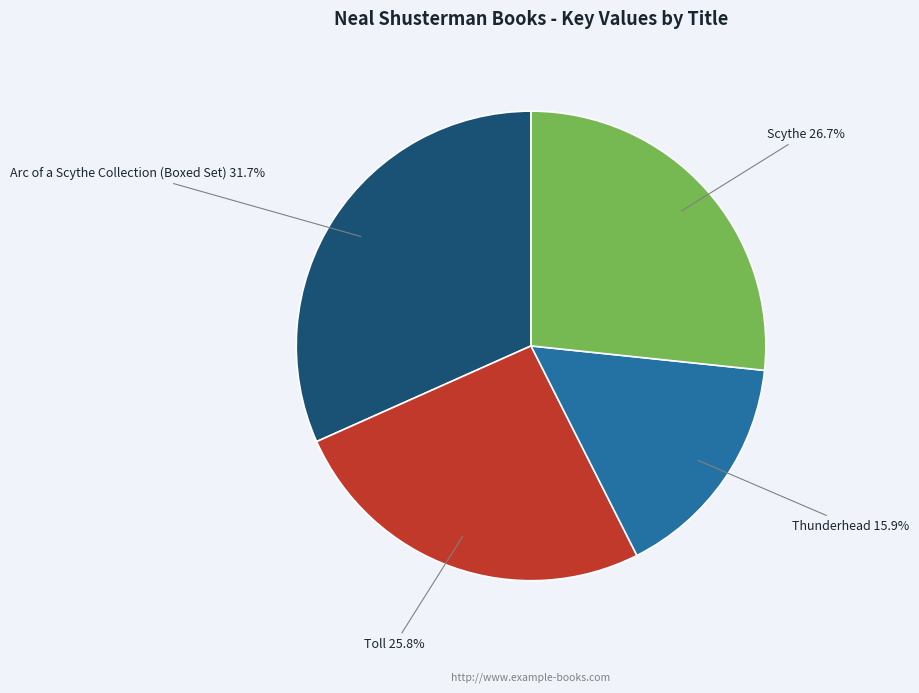

Is there a majority slice in this chart?

No